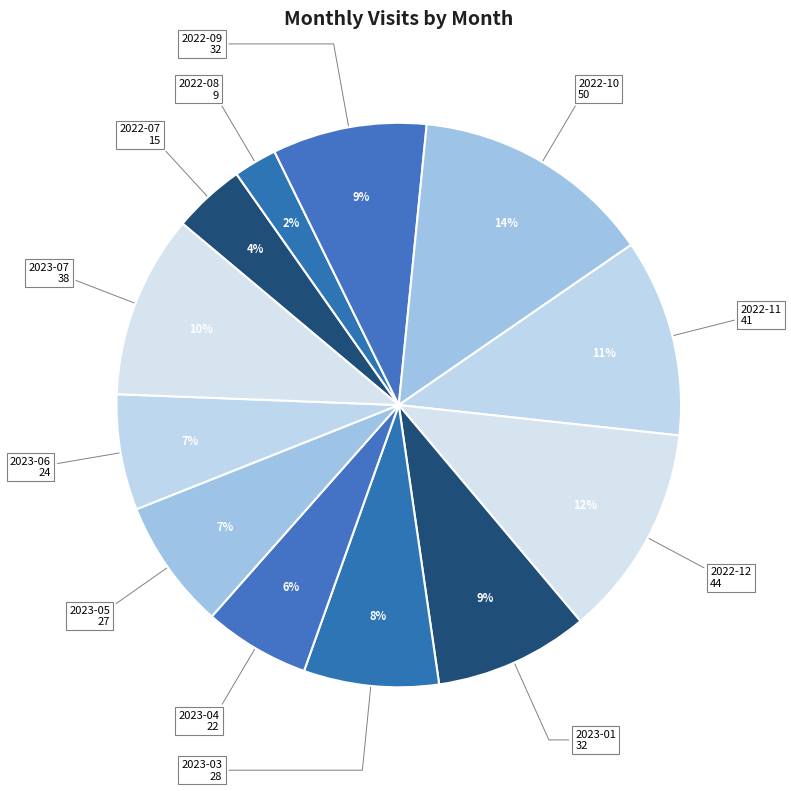

How many segments does this pie chart have?

12